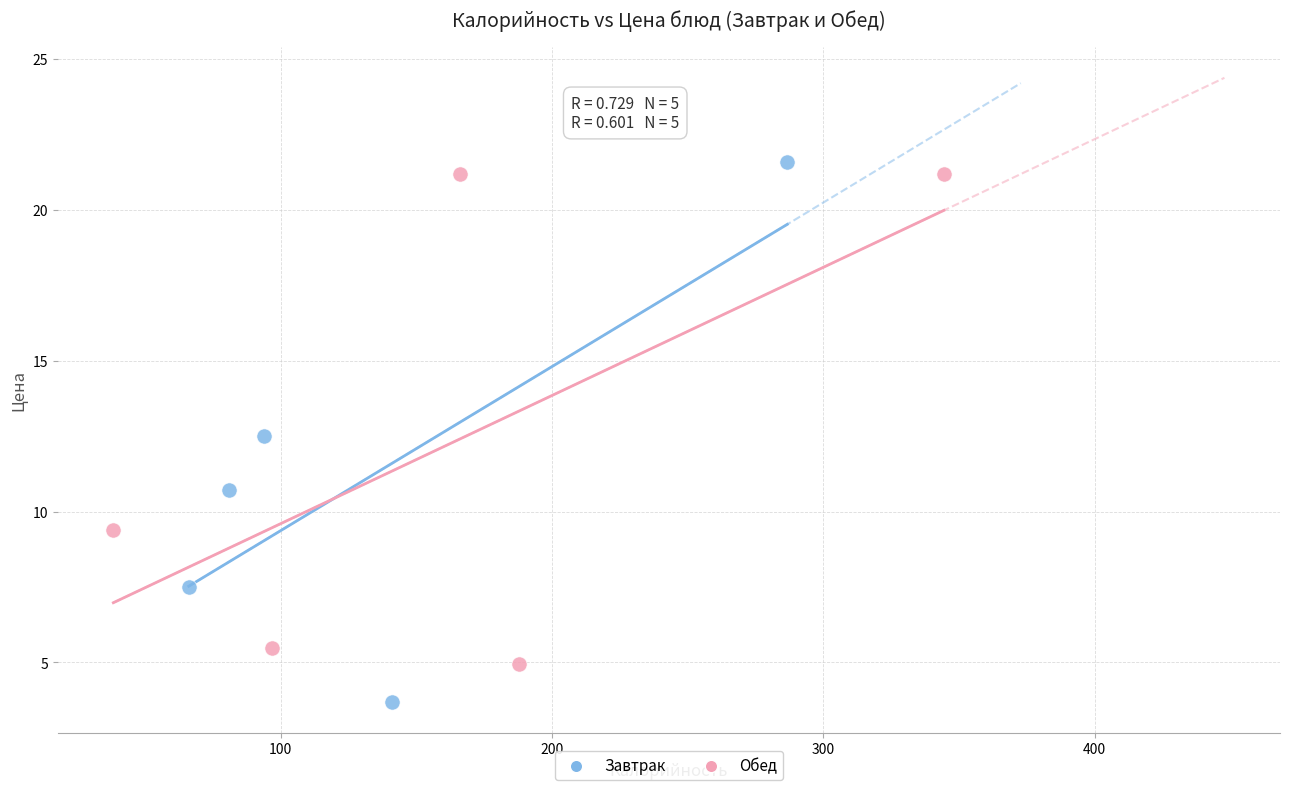

Which series reaches the minimum Y coordinate?

Завтрак